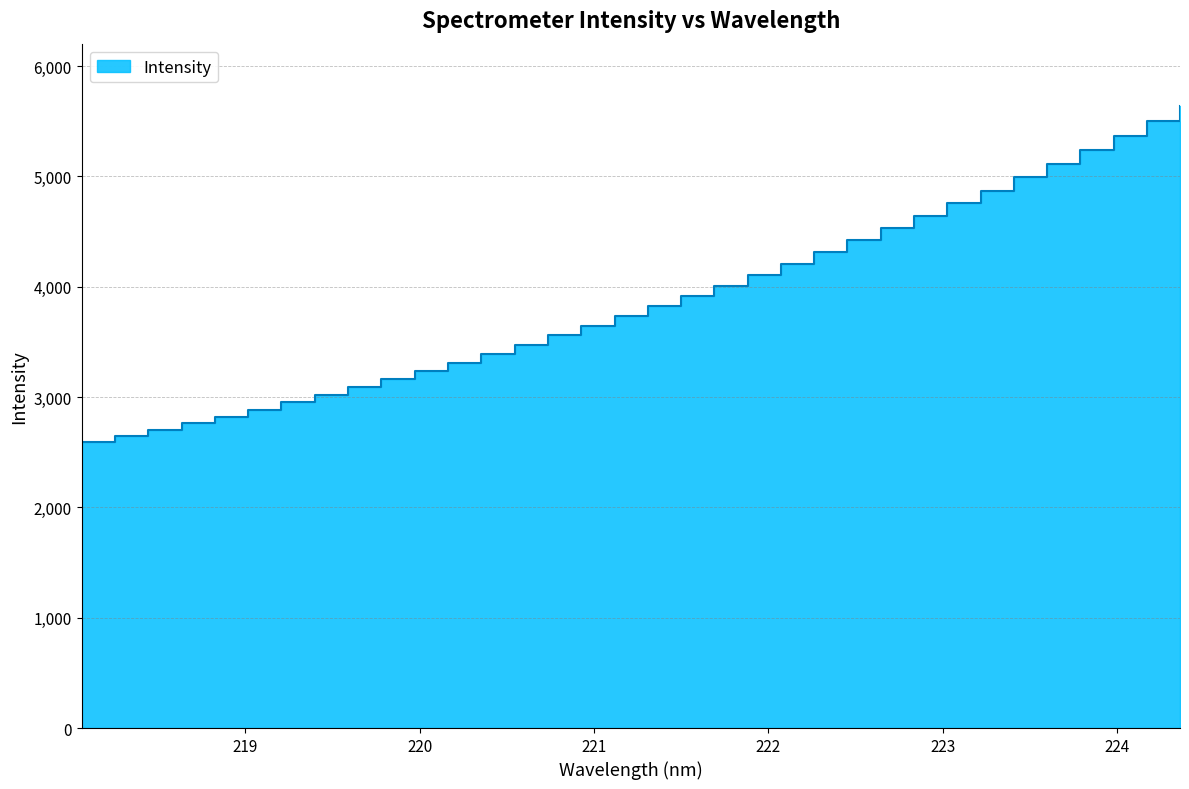

What is the value of the 2nd point from the left?

2646.9